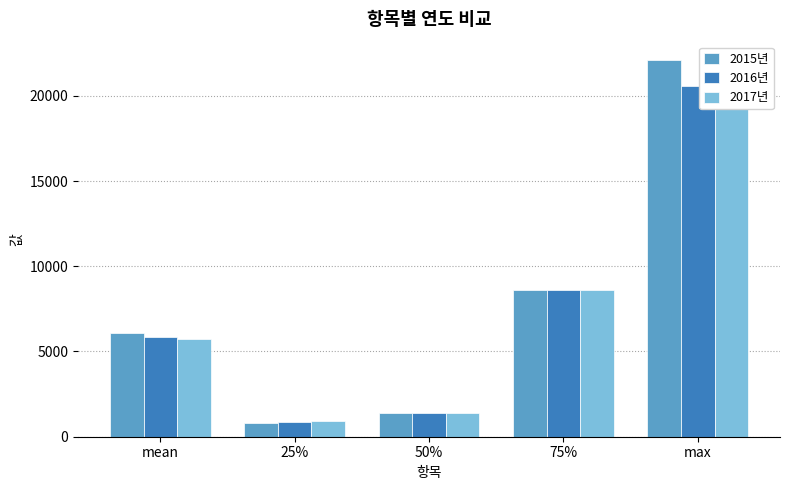

The value of 2015년 at 25% is 384.6. True or false?

False